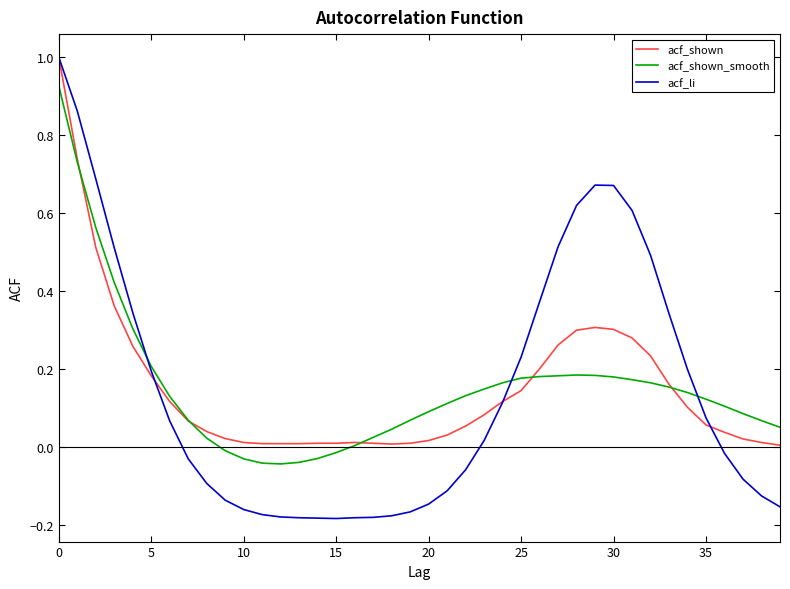

What is the difference between the maximum and second lowest values in the acf_shown series?

1.0